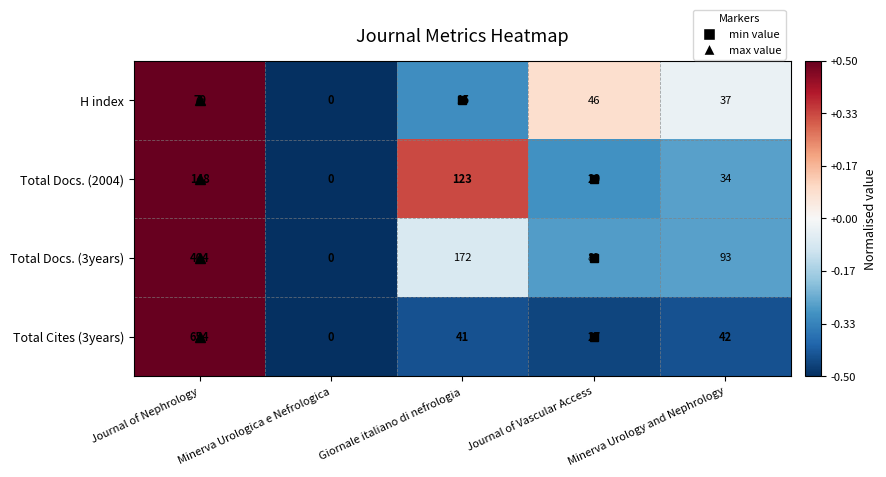

What is the sum of all Total Docs. (2004) values?

334